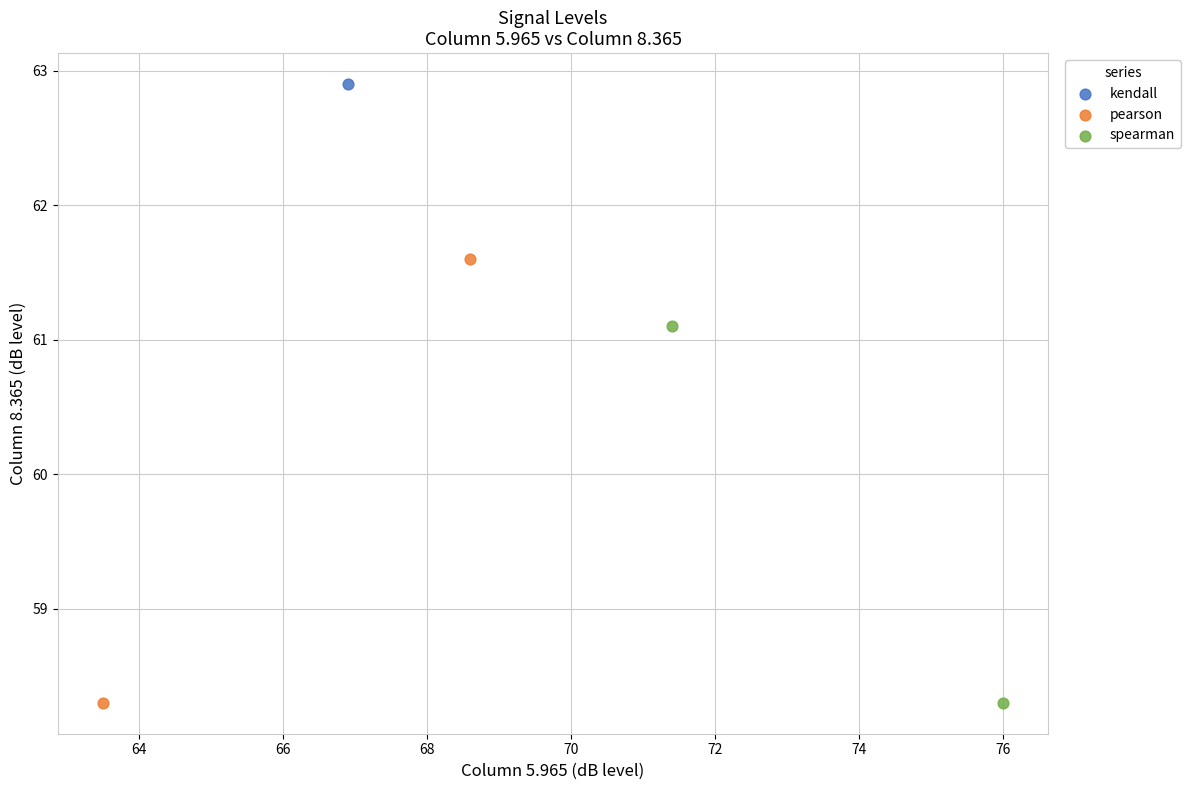

What are all the series names shown in the legend?

kendall, pearson, spearman